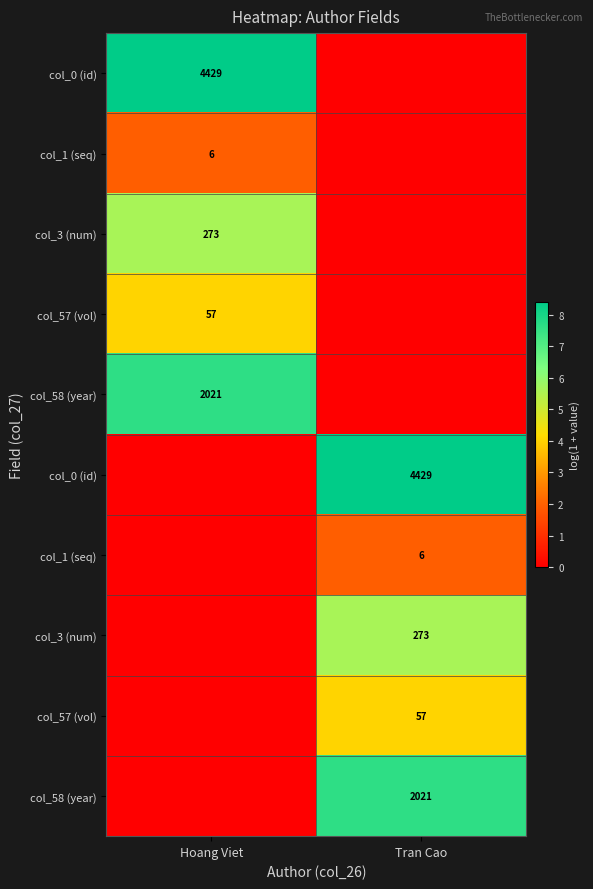

What is the maximum value shown in the chart?

8.4